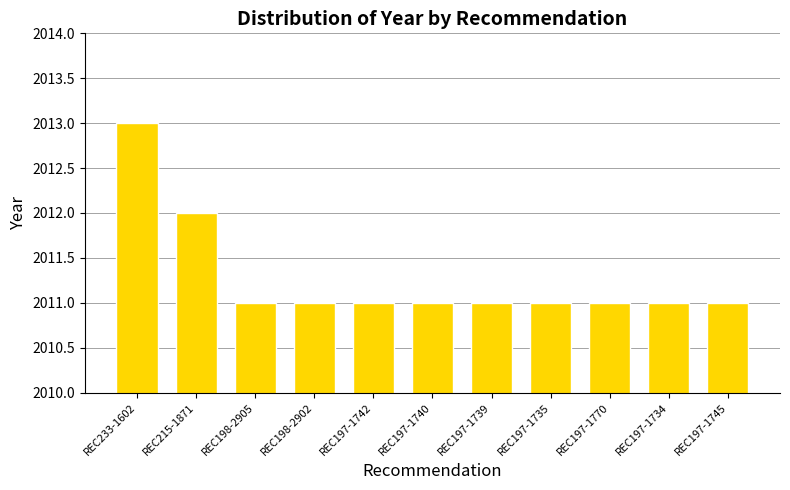

The value at REC197-1739 is 2011. True or false?

True